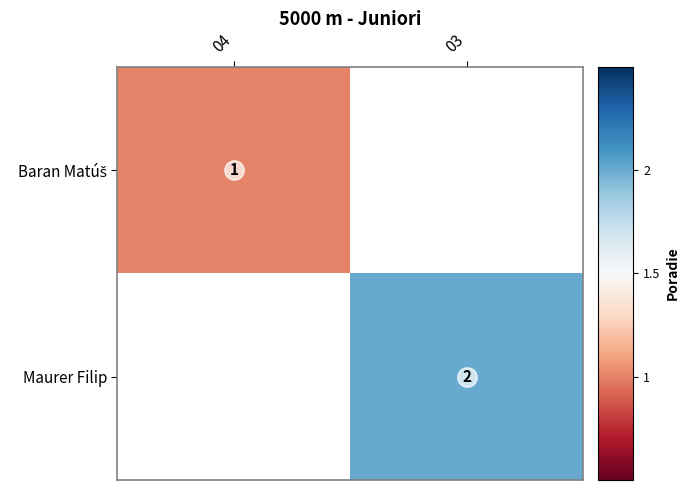

The value of Baran Matúš at 04 is 1.0. True or false?

True